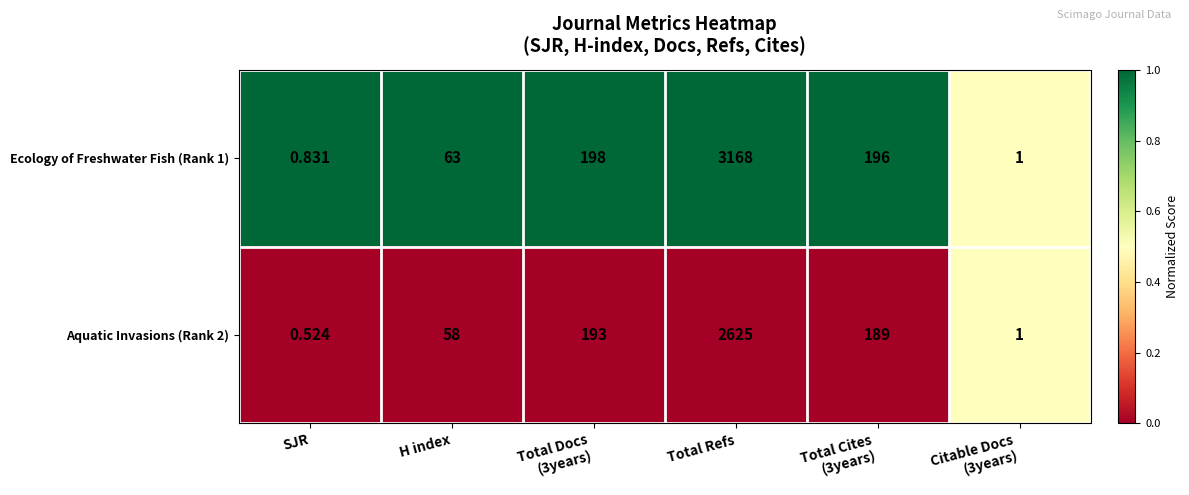

Which label corresponds to the smallest value in the chart?

SJR